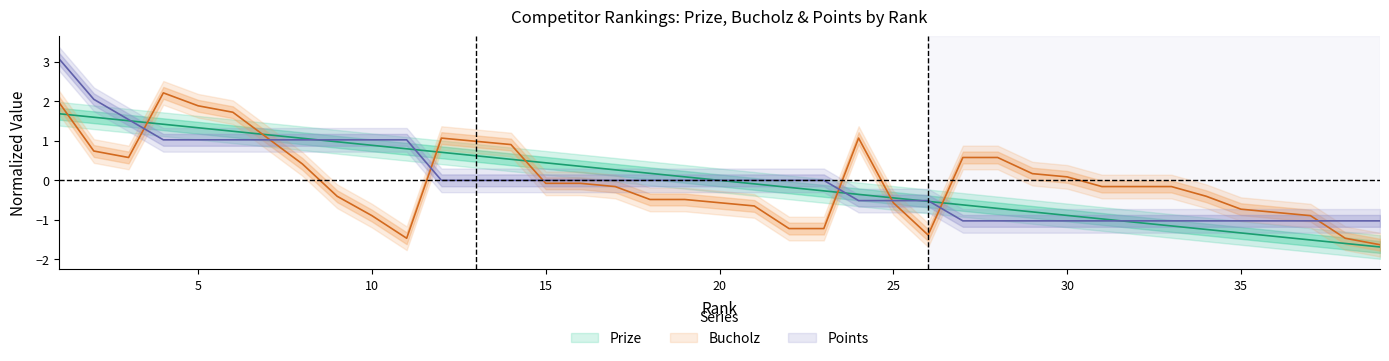

Which series has the largest range (max minus min)?

Points